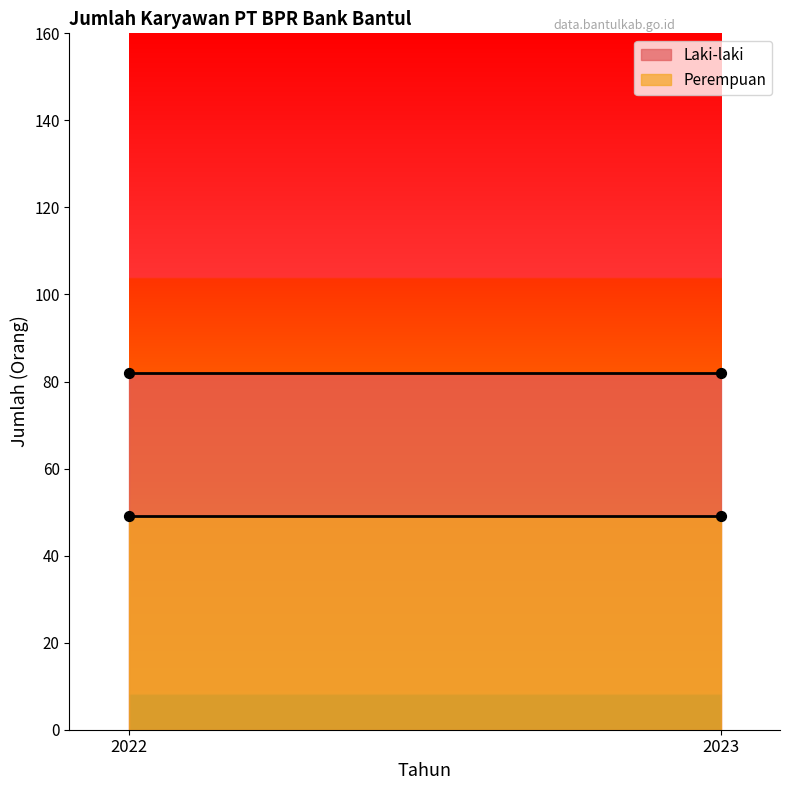

At how many categories does at least one series exceed 64?

2